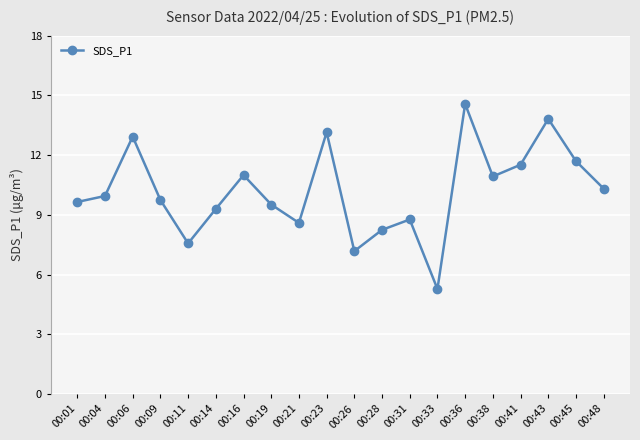

How many distinct data groups are displayed?

1